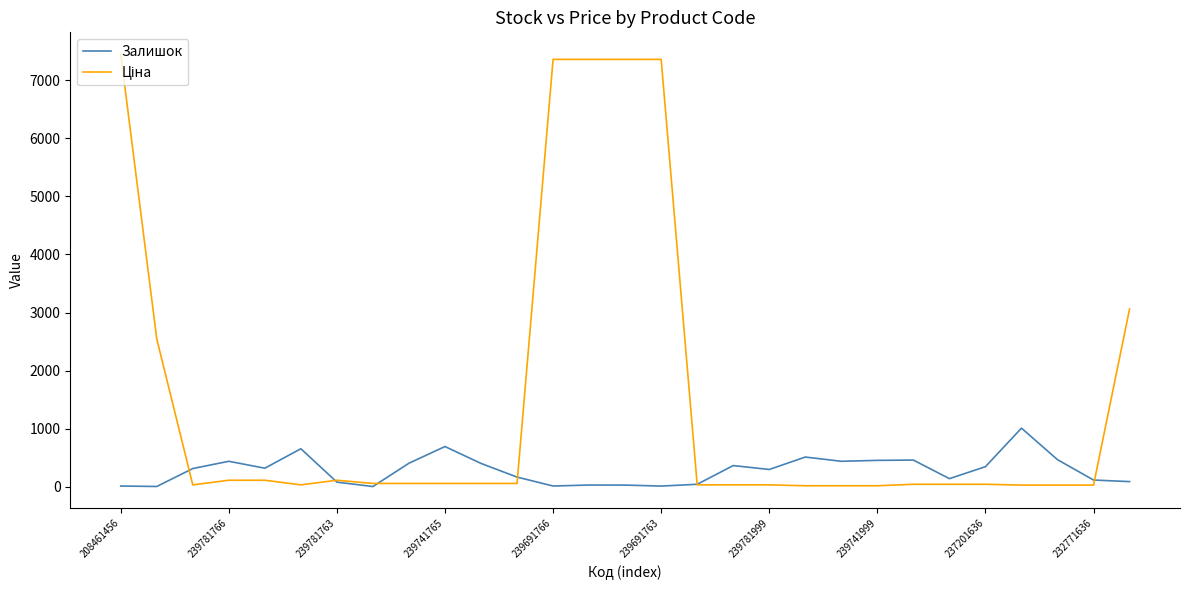

What is the greatest value displayed?

7453.8